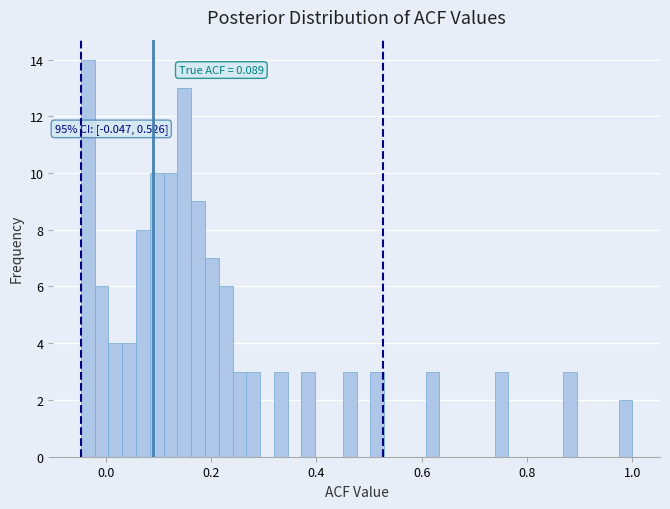

Read against the x-axis, roughly where is the centre of the tallest bar?

-0.04